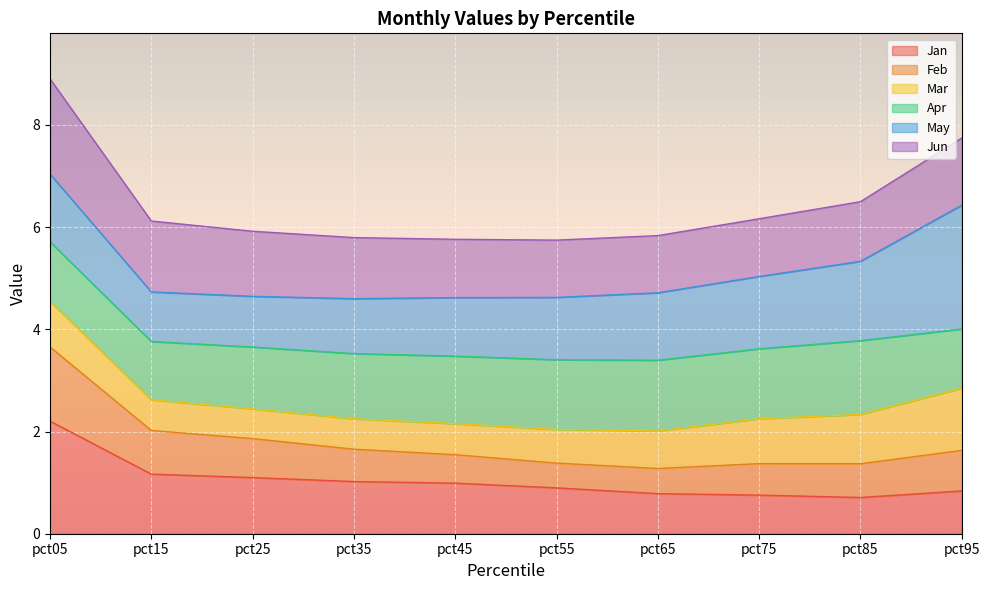

Does the chart display data point markers on the line(s)?

No